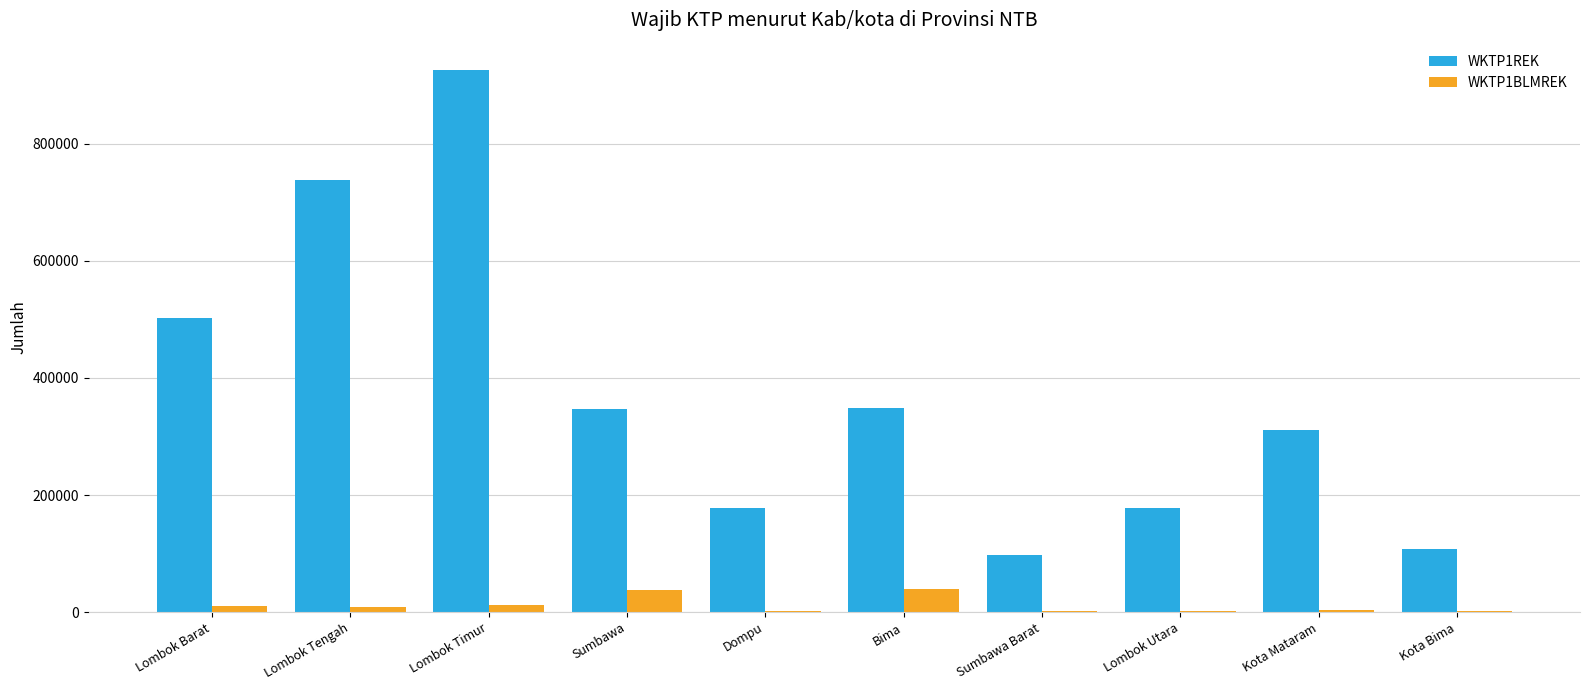

At which category is the sum across all series the highest?

Lombok Timur